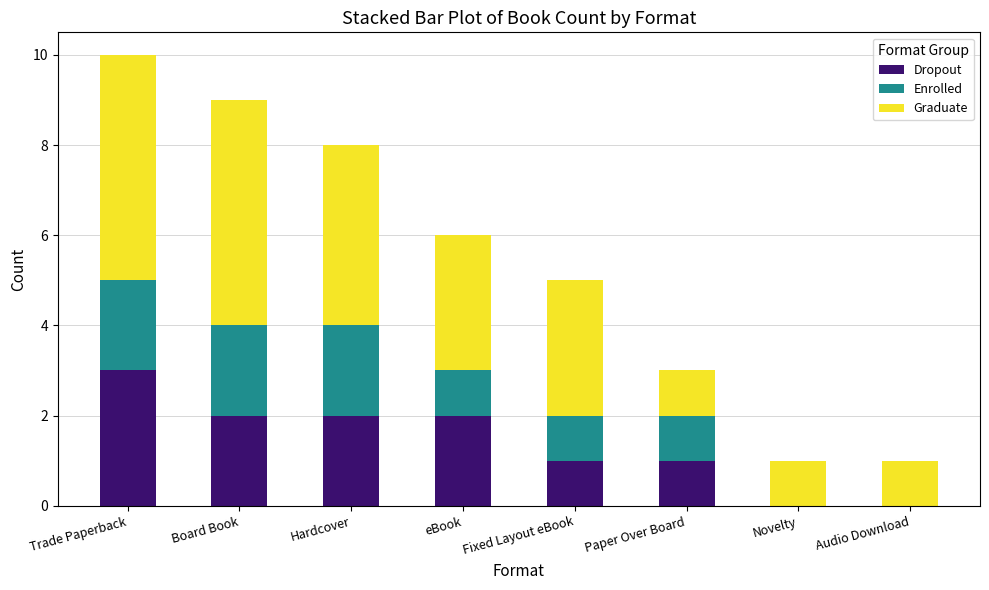

What is the sum of the Dropout values at Paper Over Board and Hardcover?

3